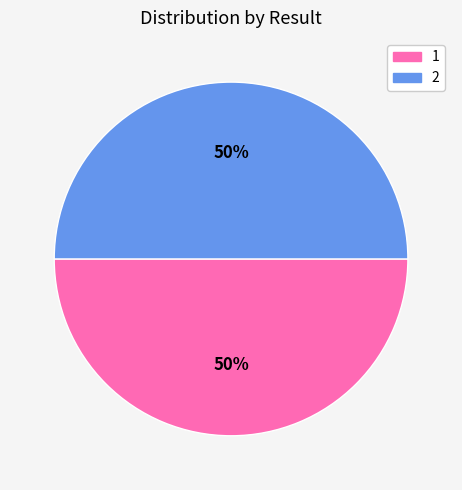

The 1 slice represents 50% of the pie. True or false?

True